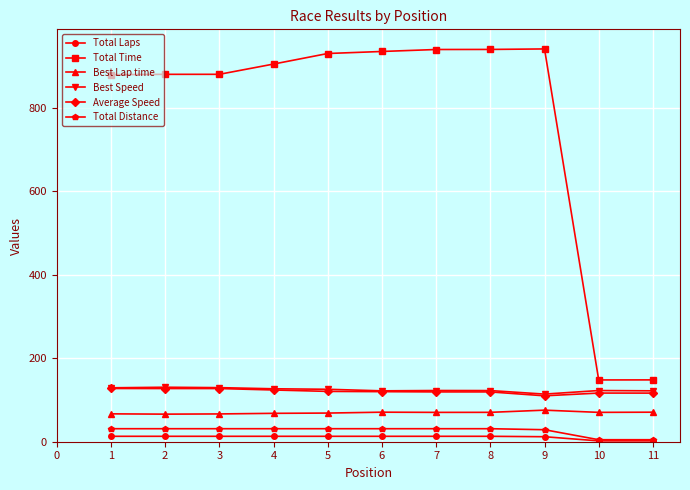

True or false: Best Lap time and Best Speed cross at least once.

False